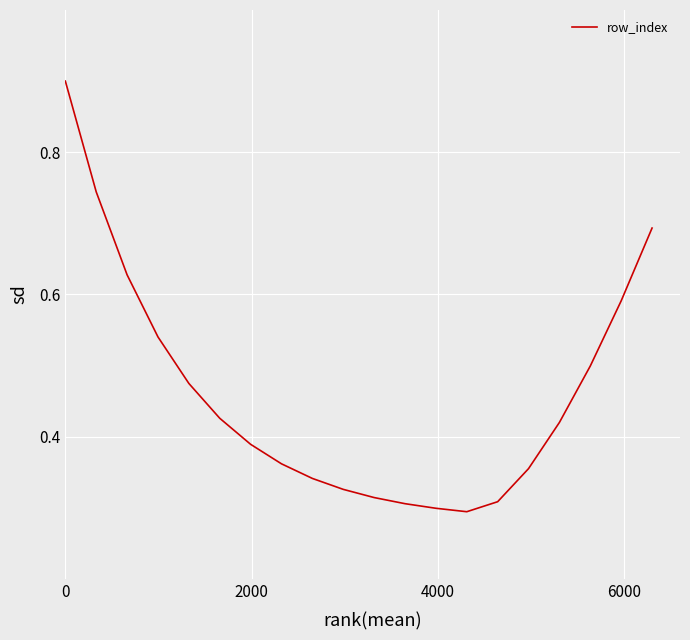

What is the greatest value displayed?

0.9